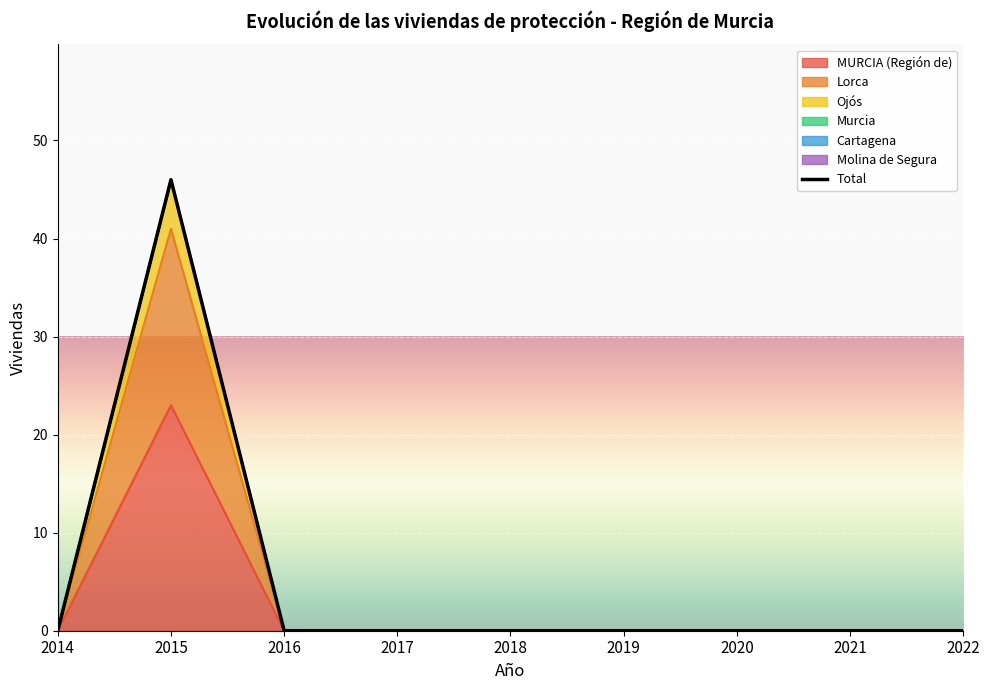

How many values in MURCIA (Región de) are above zero?

1